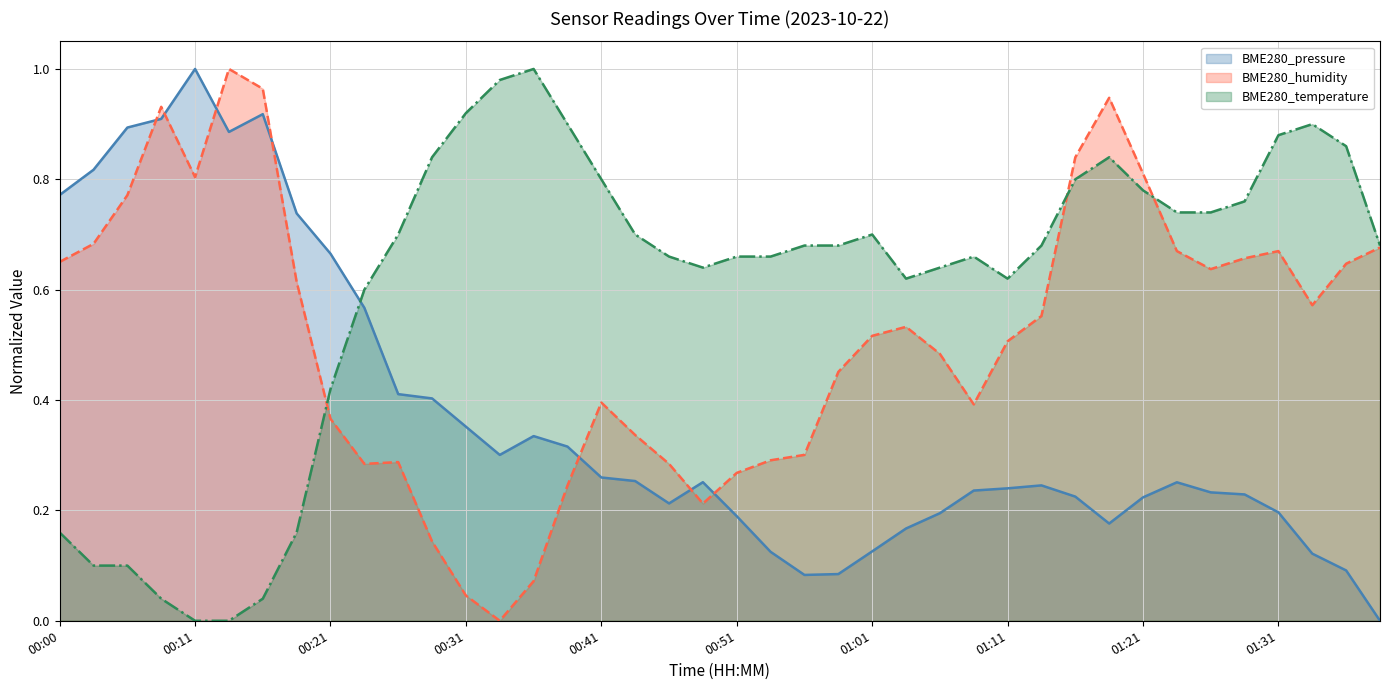

How many intersections are there between BME280_temperature and BME280_pressure?

1